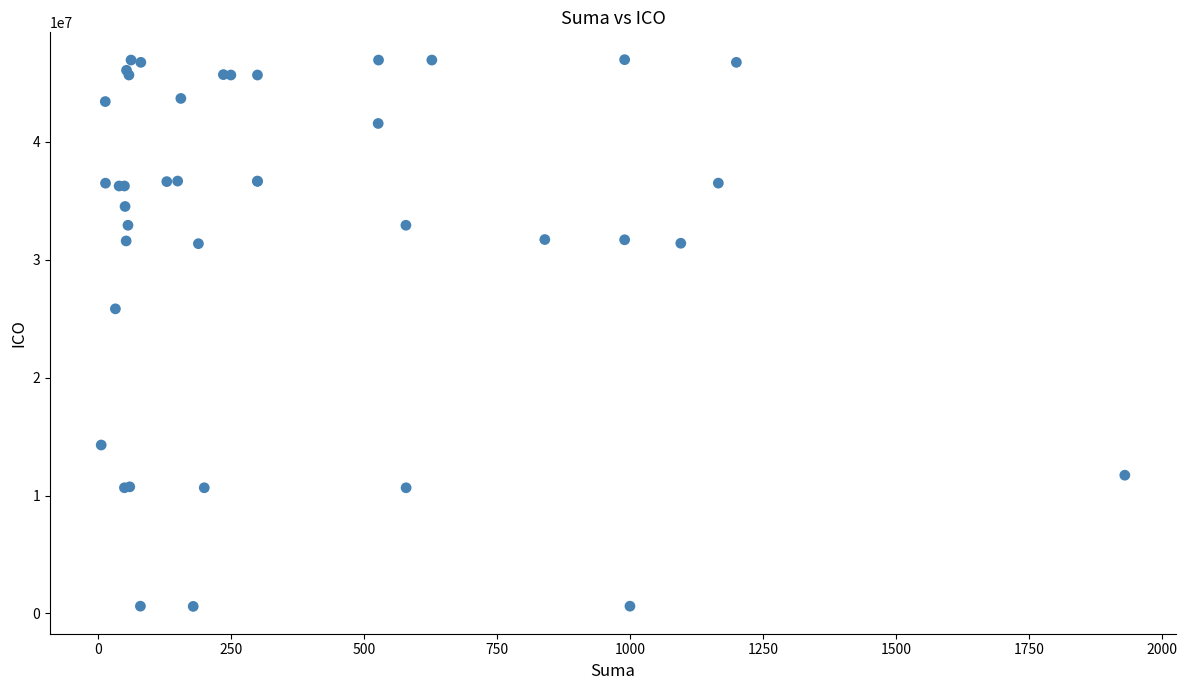

What Y value in the scatter plot is closest to 23783565?

25835513